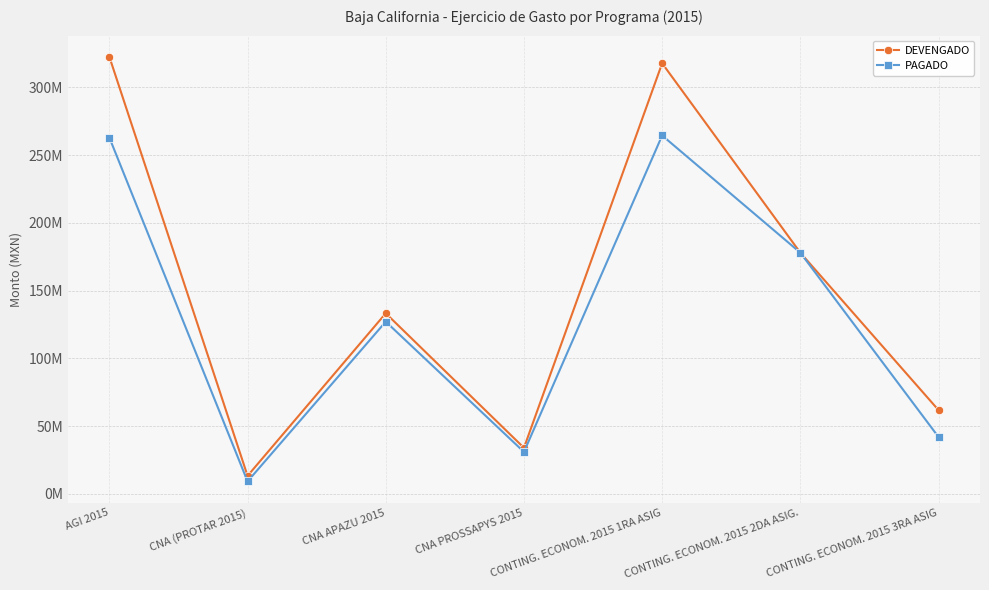

What is the highest value of the DEVENGADO series?

322558088.6